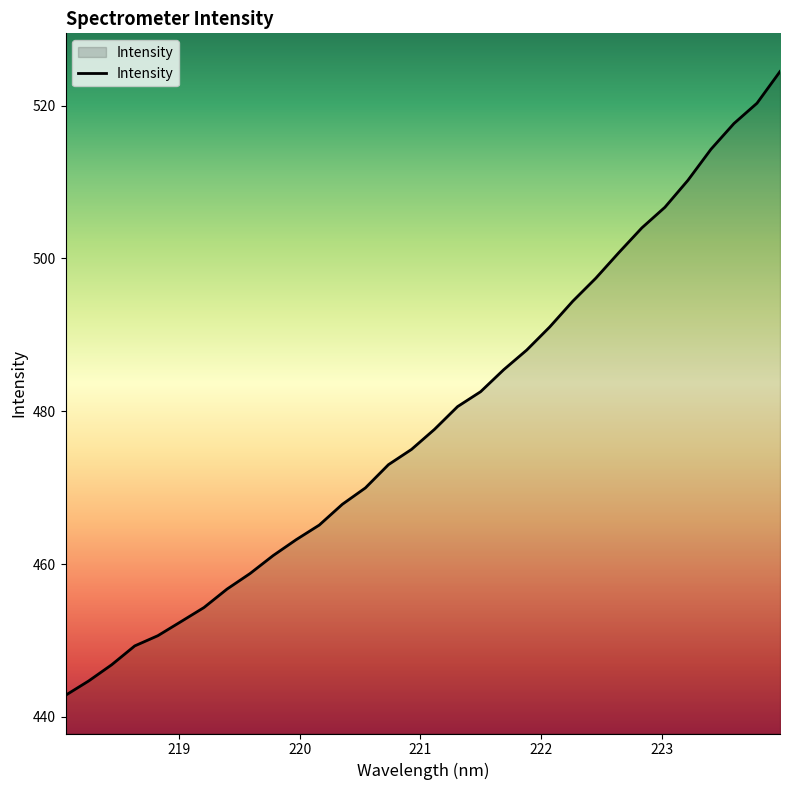

How many lines are shown in the chart?

1